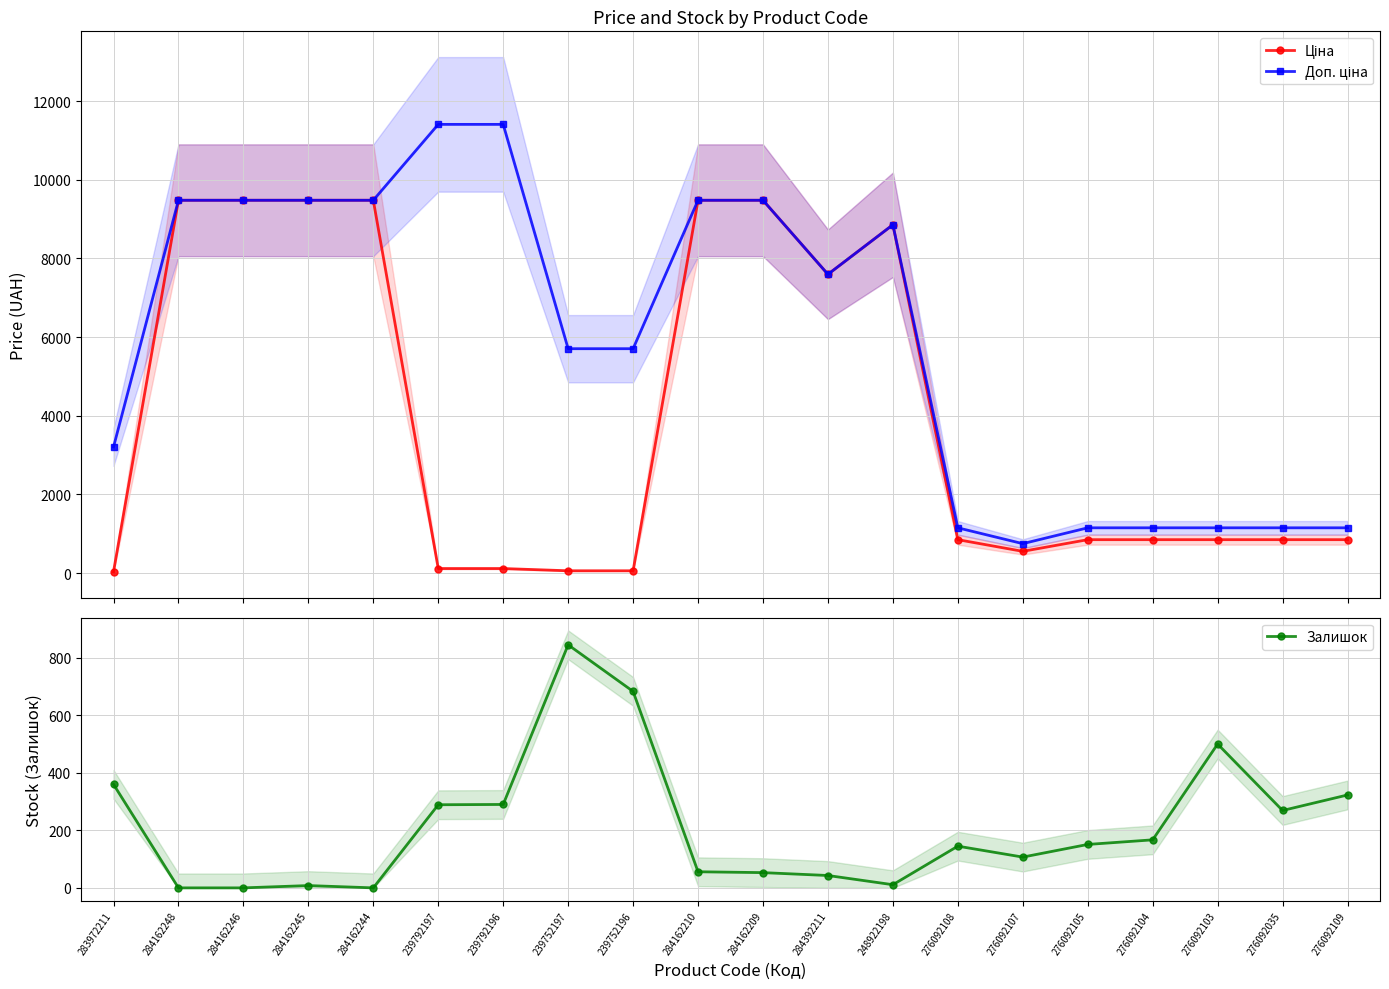

What is the average value of the Залишок series?

215